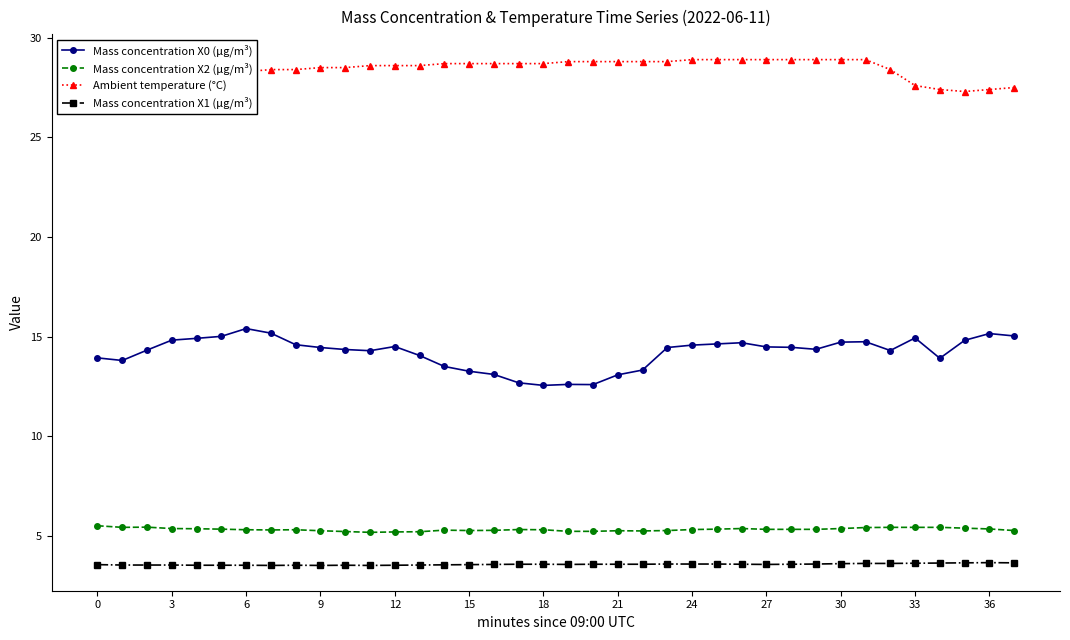

True or false: Mass concentration X0 (μg/m³) and Mass concentration X2 (μg/m³) cross at least once.

False